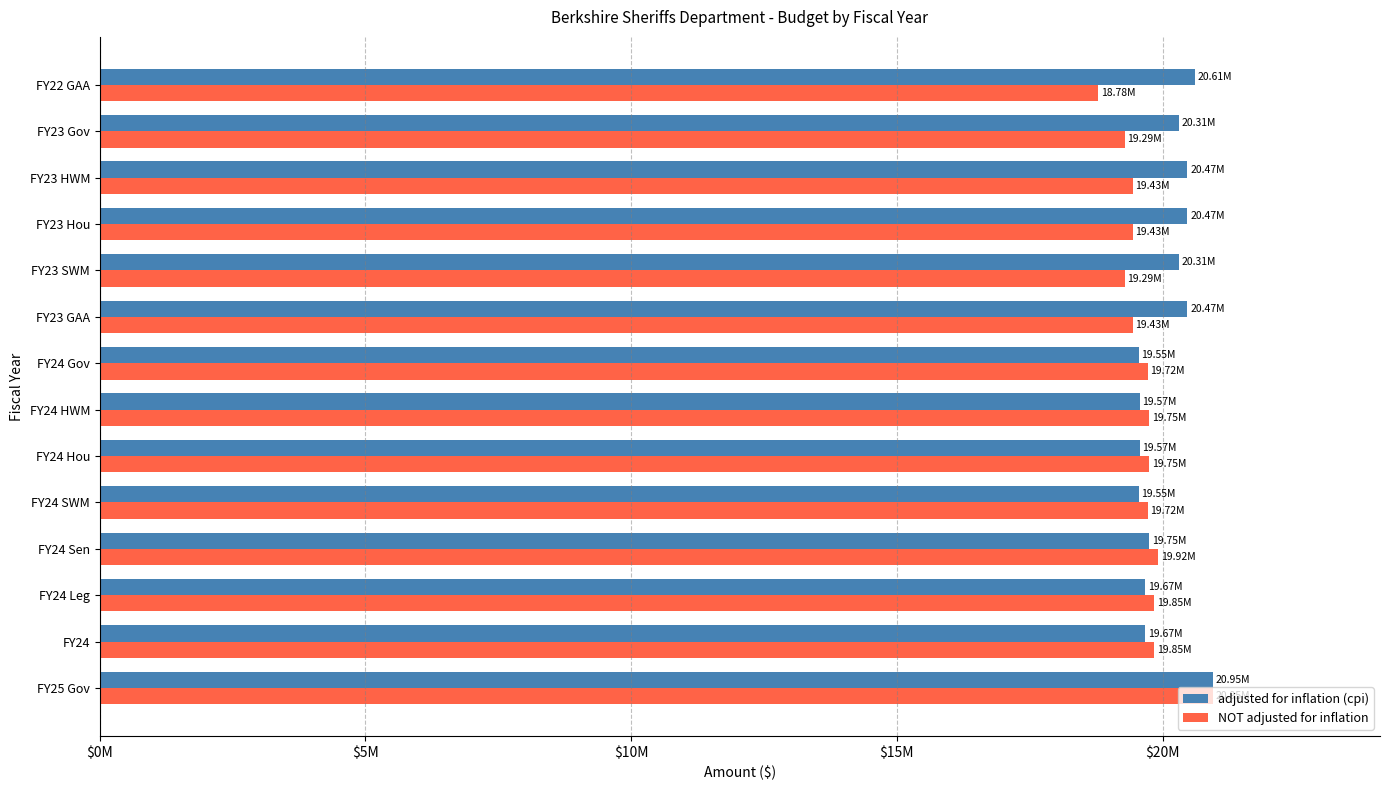

What are all the series names shown in the legend?

adjusted for inflation (cpi), NOT adjusted for inflation